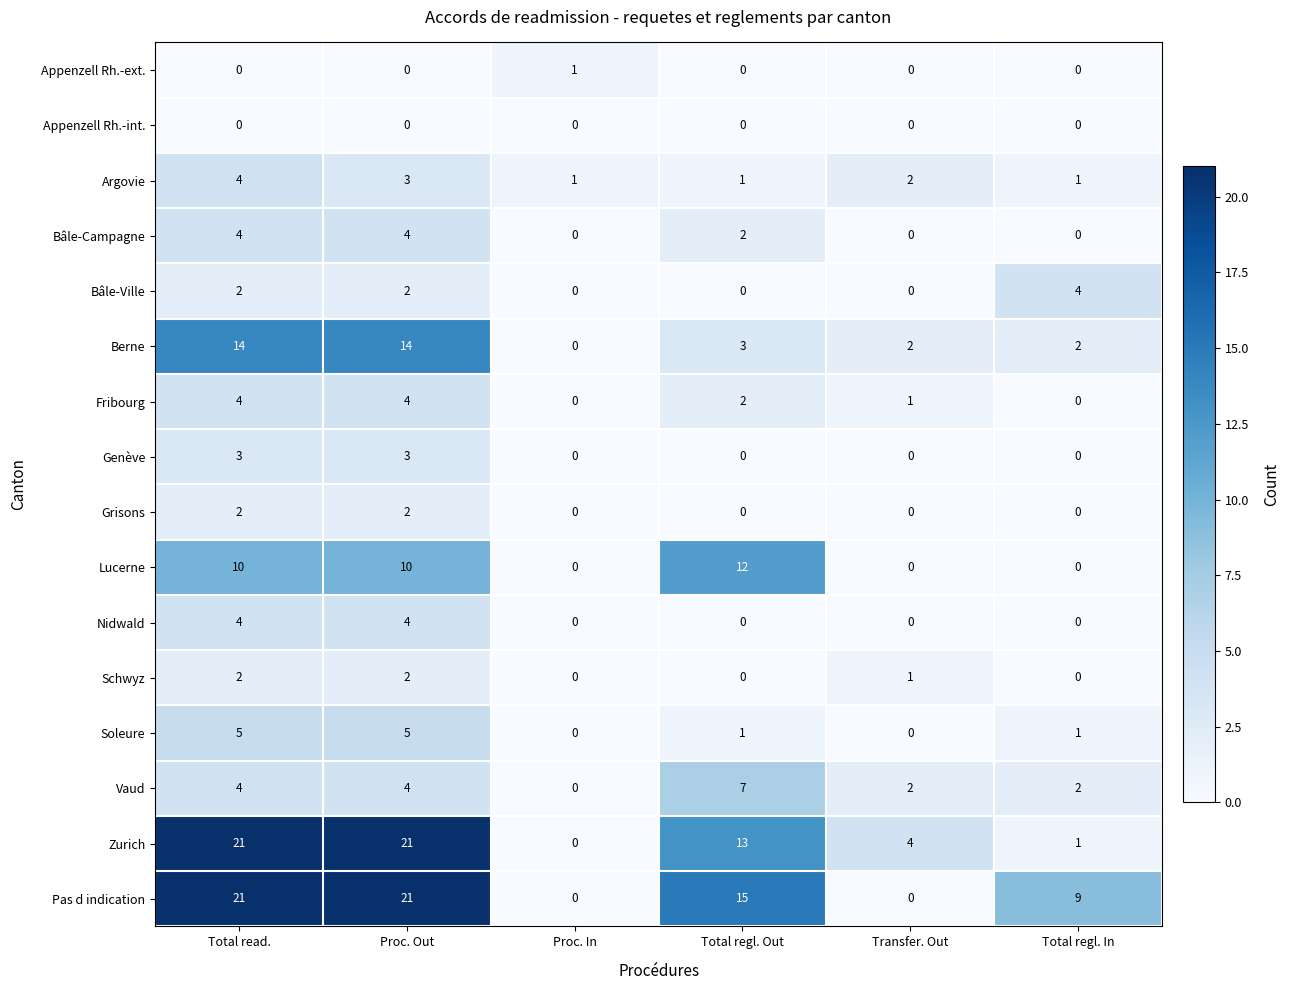

True or false: Appenzell Rh.-ext. has a value of 0 at Proc. In.

False